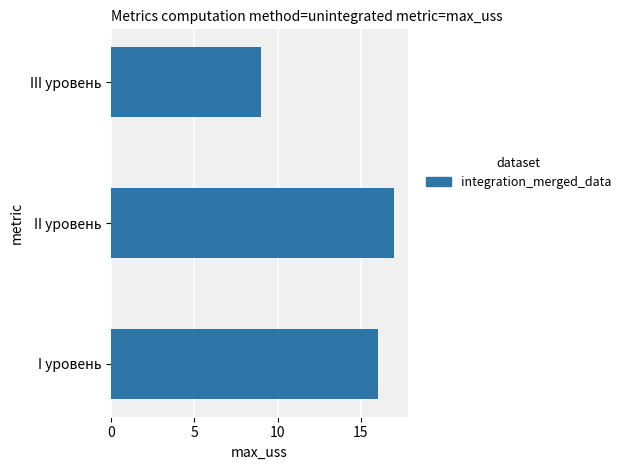

How many bars are there in total?

3